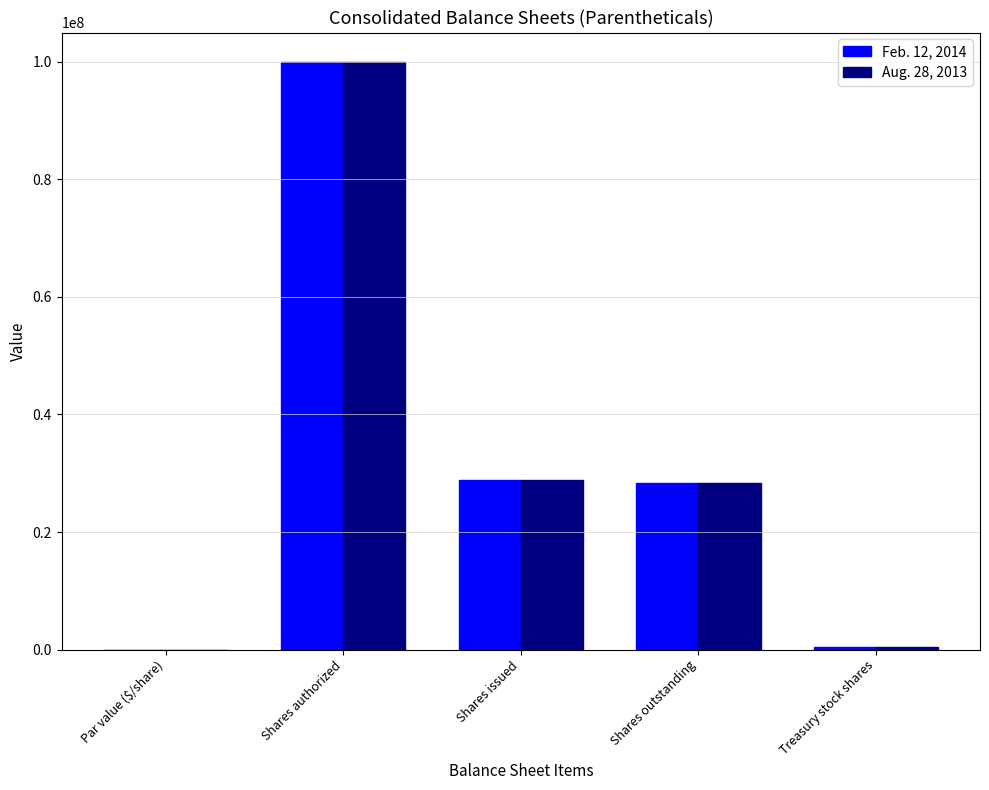

The value of Feb. 12, 2014 at Shares issued is 18884913.8. True or false?

False